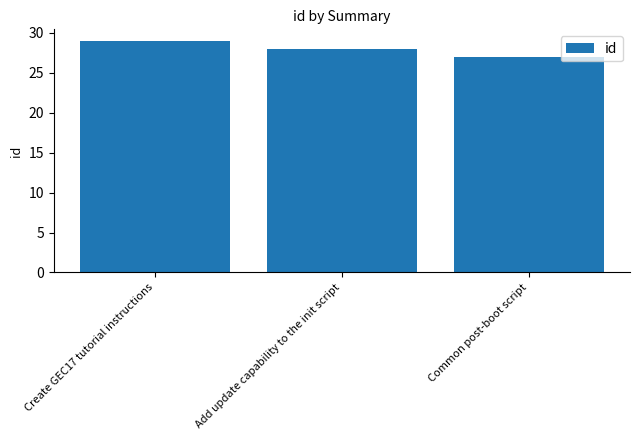

What is the ratio of the value at Add update capability to the init script to the value at Common post-boot script?

1.0